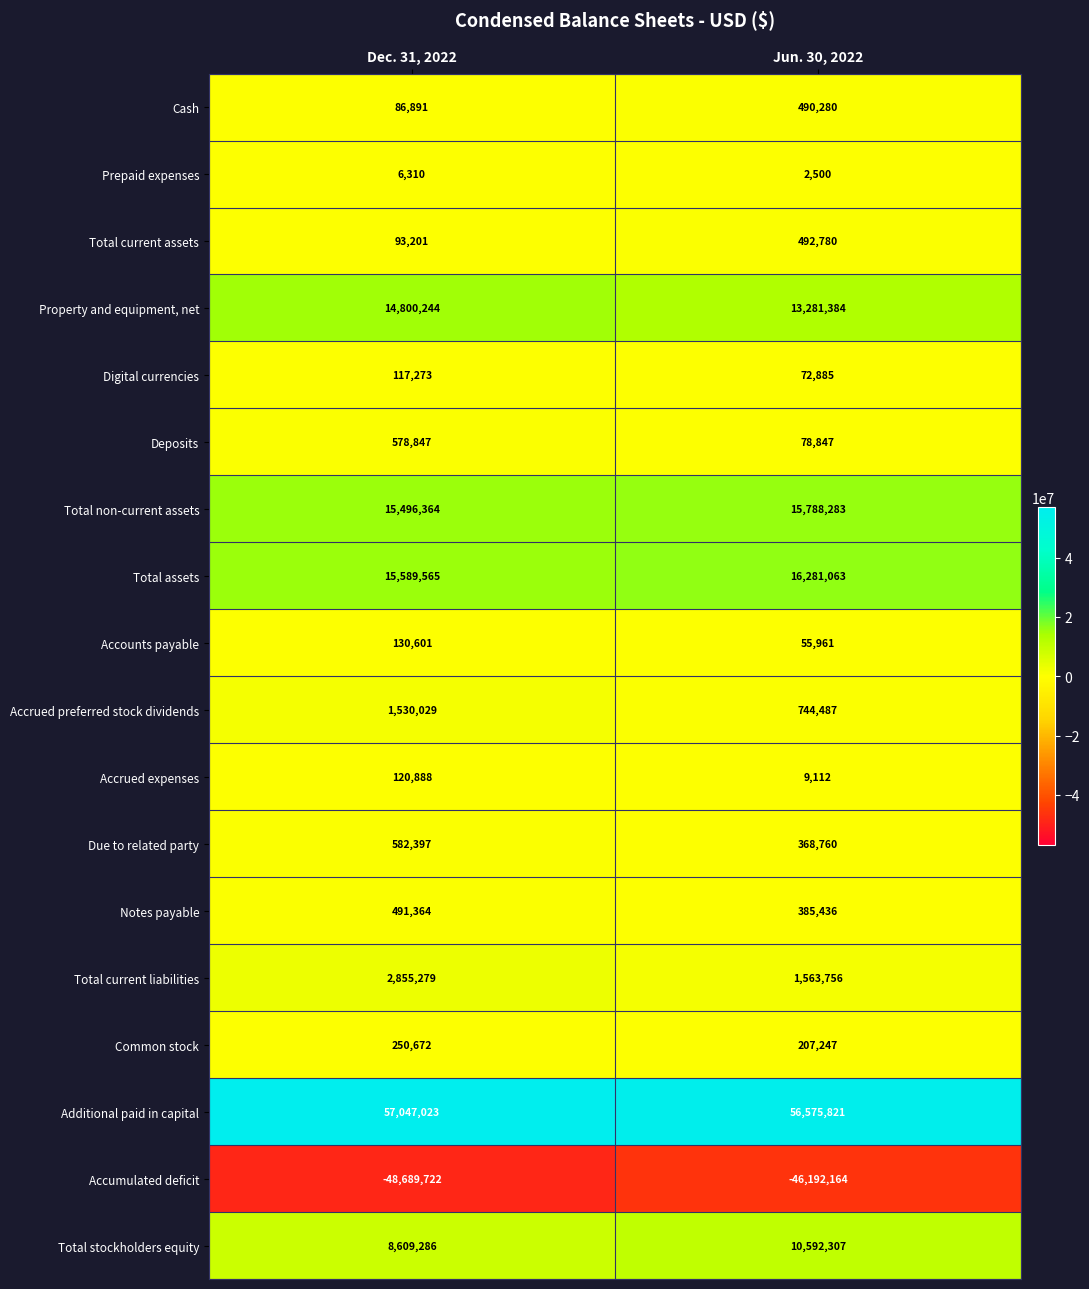

Which category has the lowest value across all series?

Dec. 31, 2022